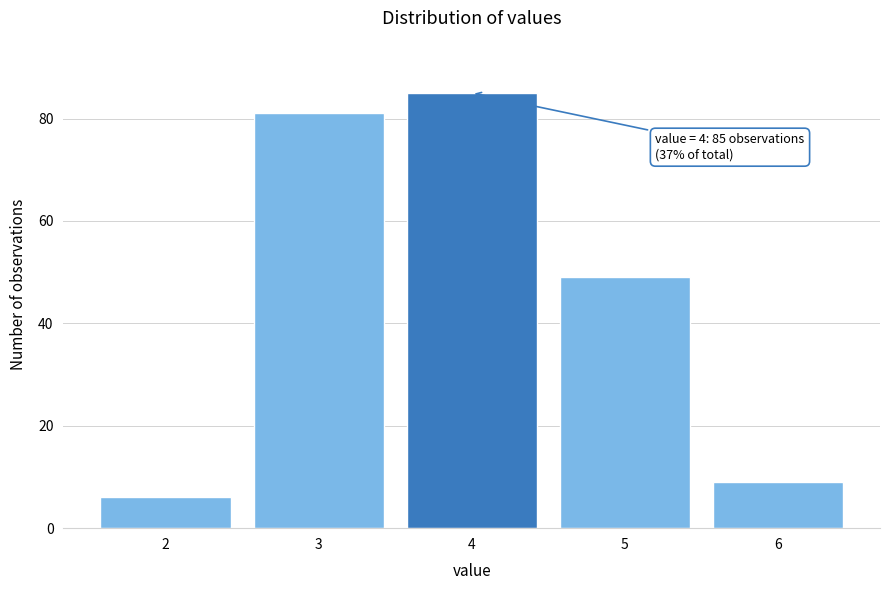

Reading left to right, what are all the values shown in this chart?

6	81	85	49	9